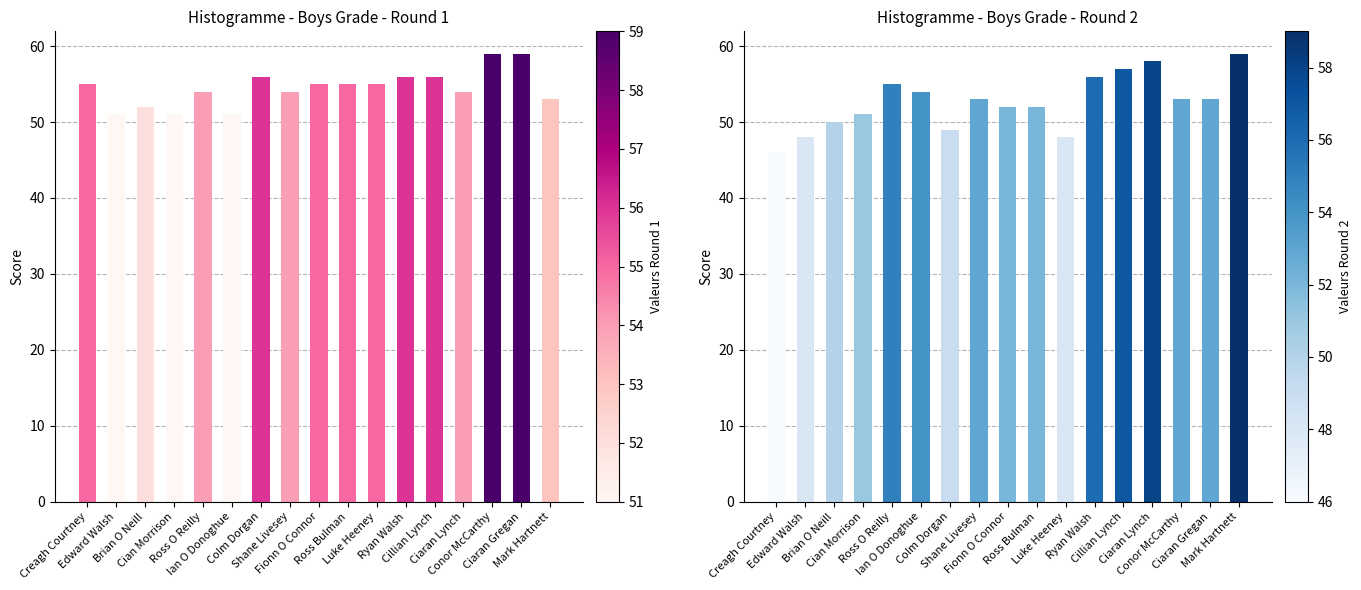

What position from the right is Conor McCarthy?

3